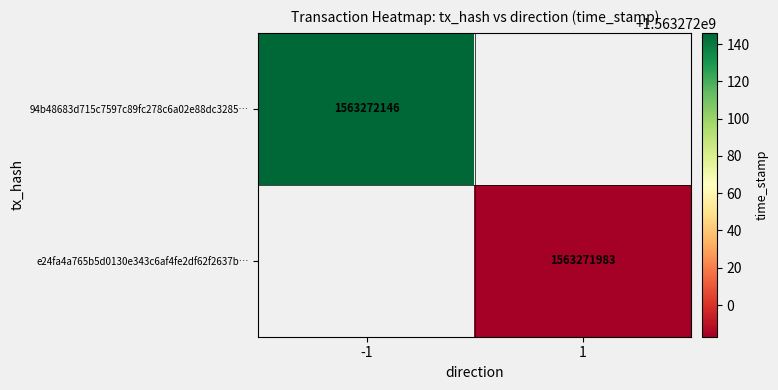

The value of 94b48683d715c7597c89fc278c6a02e88dc3285 at 0 is -1. True or false?

True